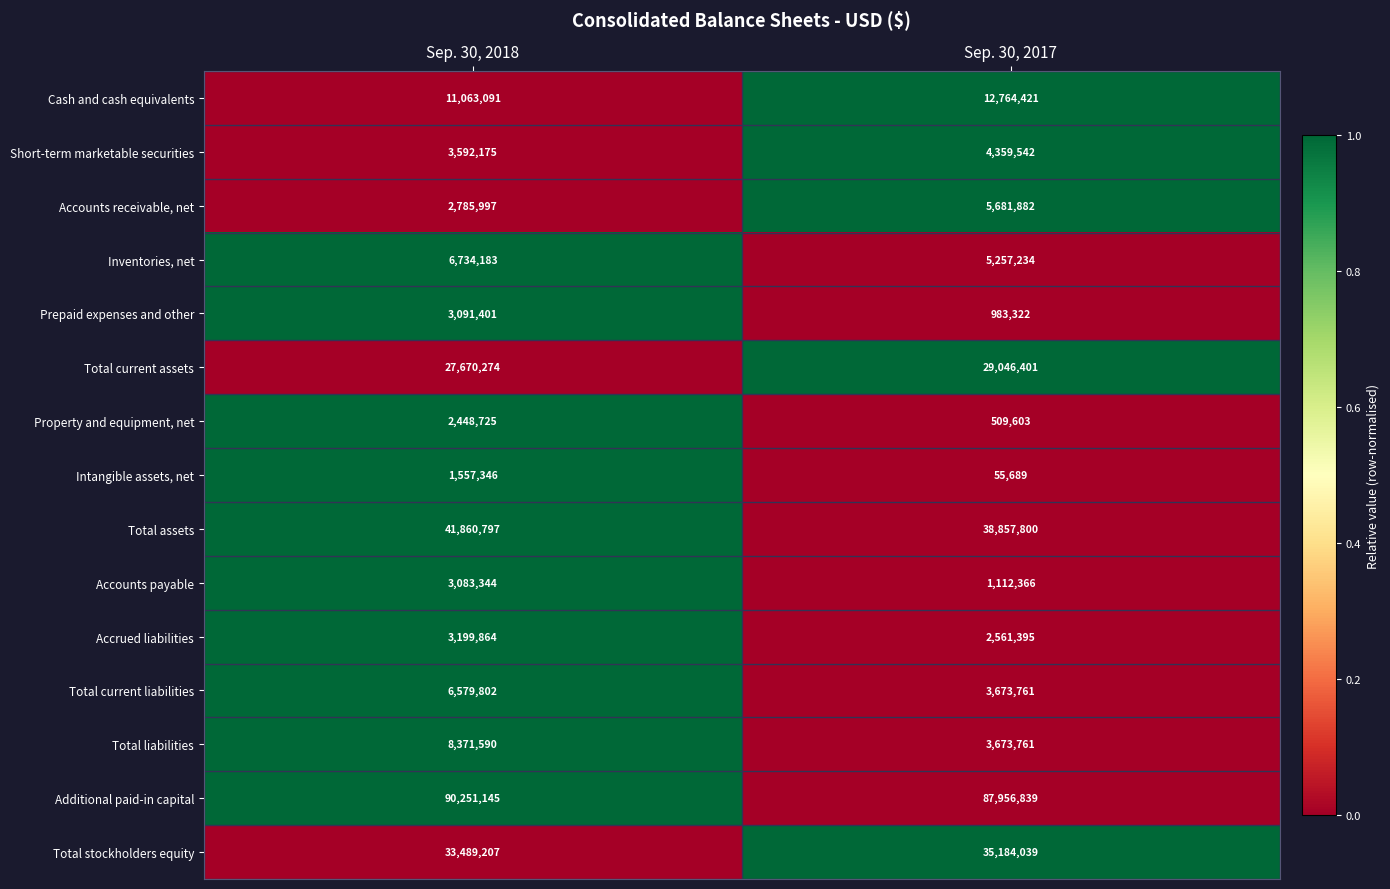

What is the difference between the Prepaid expenses and other values at Sep. 30, 2018 and Sep. 30, 2017?

2108079